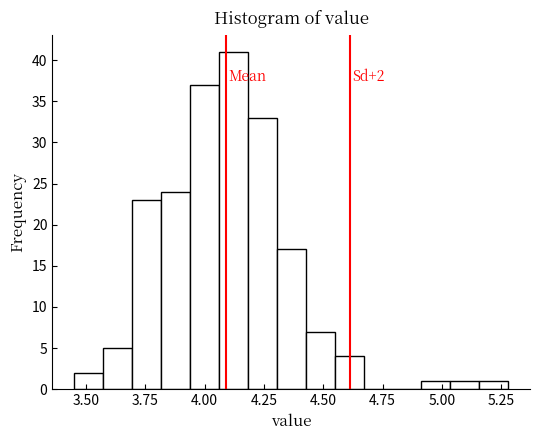

Read against the x-axis, roughly where is the centre of the tallest bar?

4.10